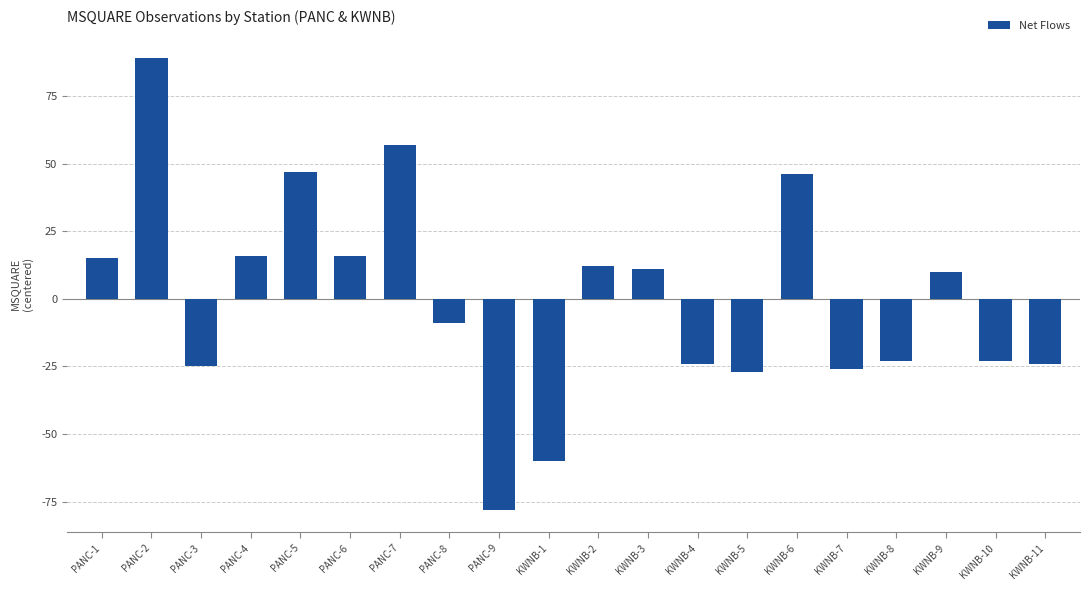

Are the bars grouped side by side (vs. stacked)?

No